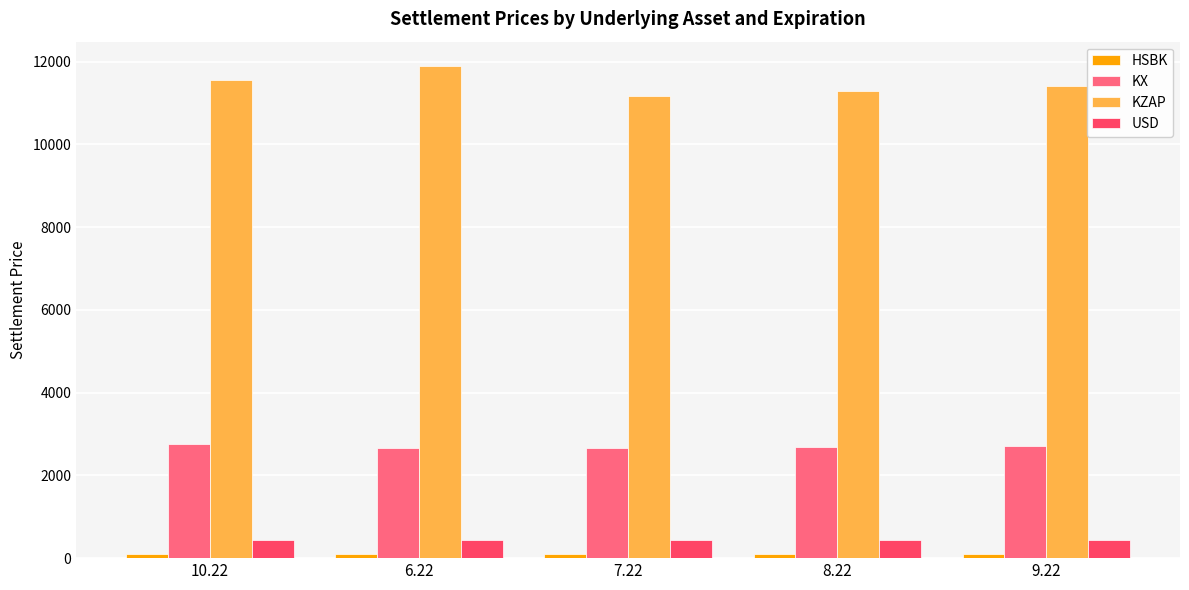

What is the average value of the KX series?

2691.1